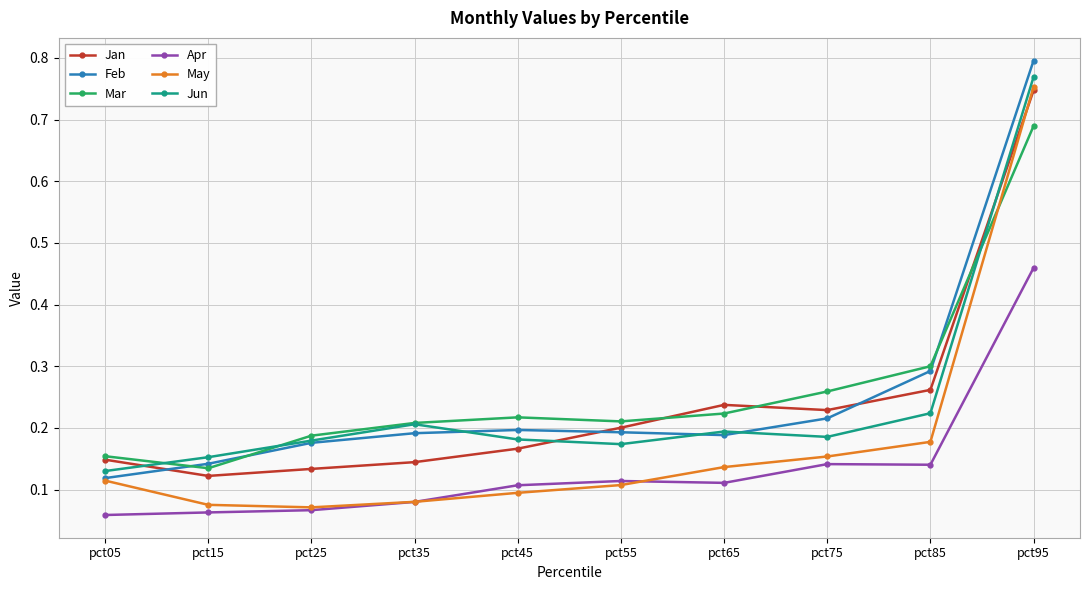

The Mar series shows 0.1 at pct15. True or false?

True